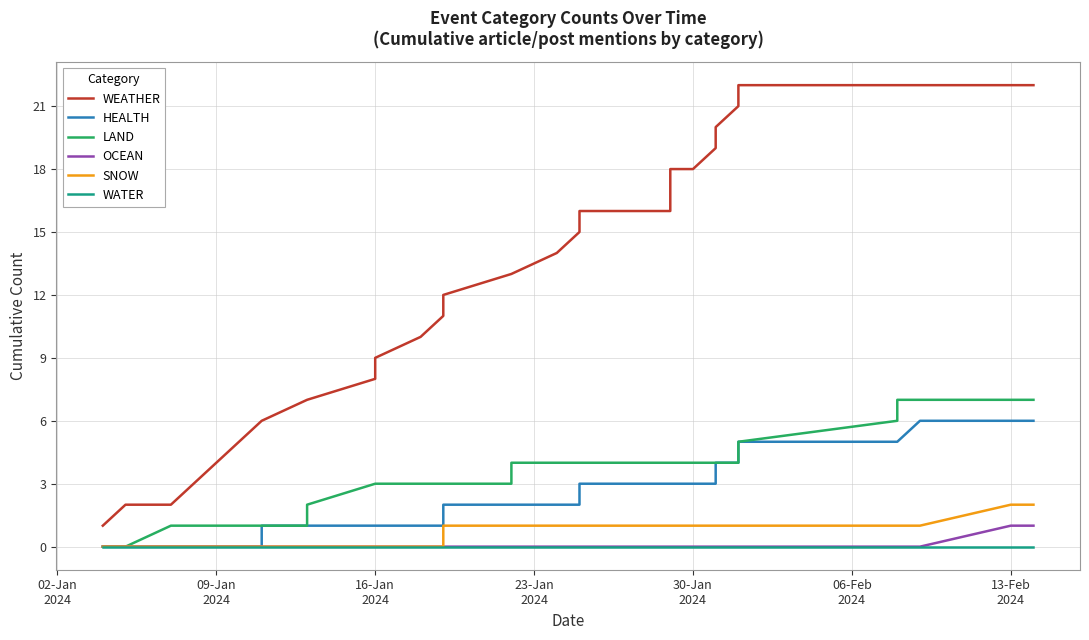

How many lines are shown in the chart?

6